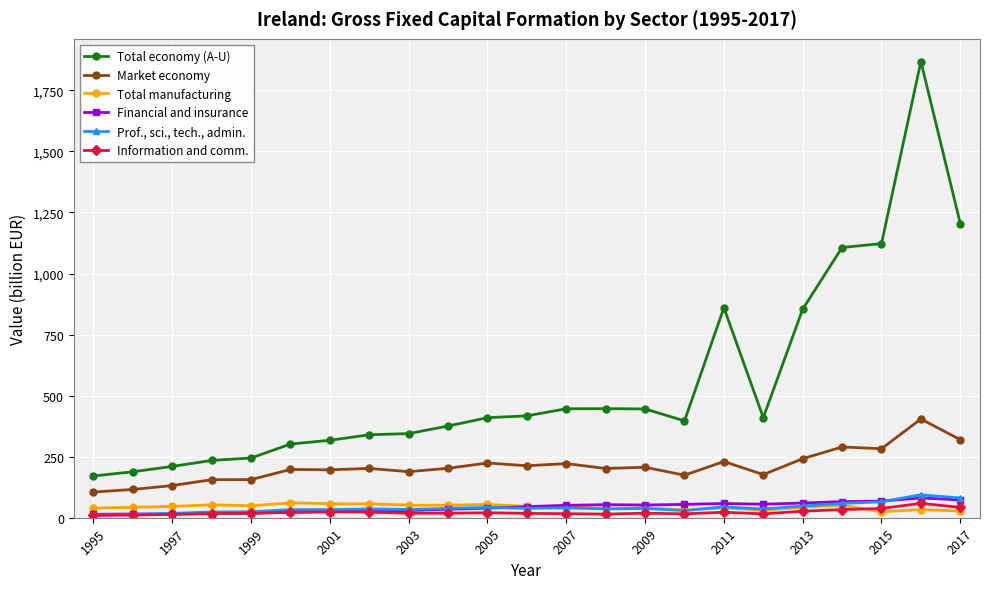

What is the value of the Market economy point at the 18th from the left?

176.6